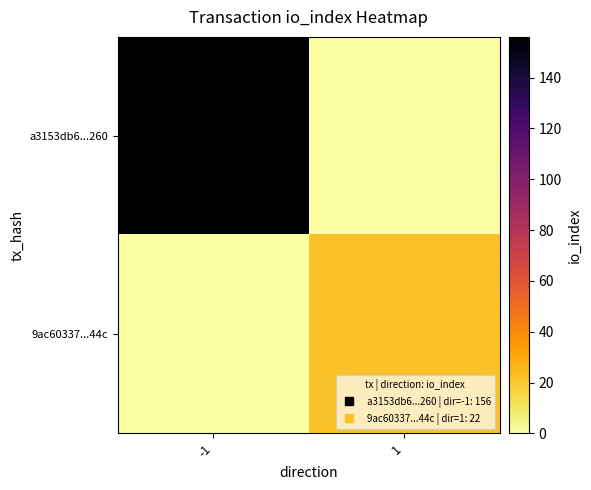

Reading right to left, what are all the values shown in this chart?

a3153db6...260: 1=0	-1=156
9ac60337...44c: 1=22	-1=0